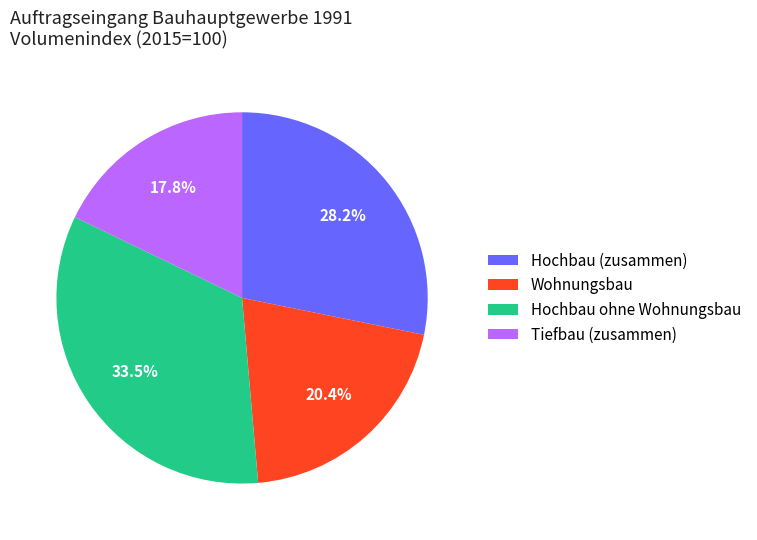

Rank the categories by value from highest to lowest.

Hochbau ohne Wohnungsbau, Hochbau (zusammen), Wohnungsbau, Tiefbau (zusammen)